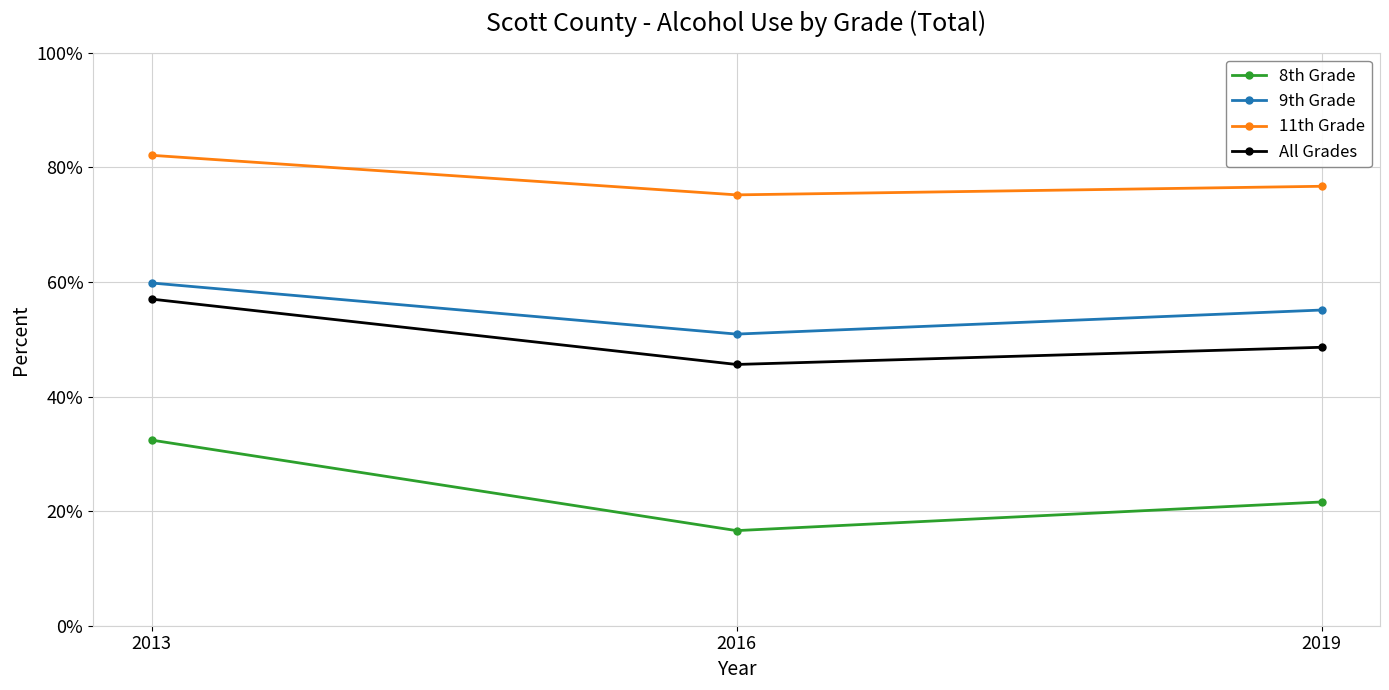

Does the chart display data point markers on the line(s)?

Yes